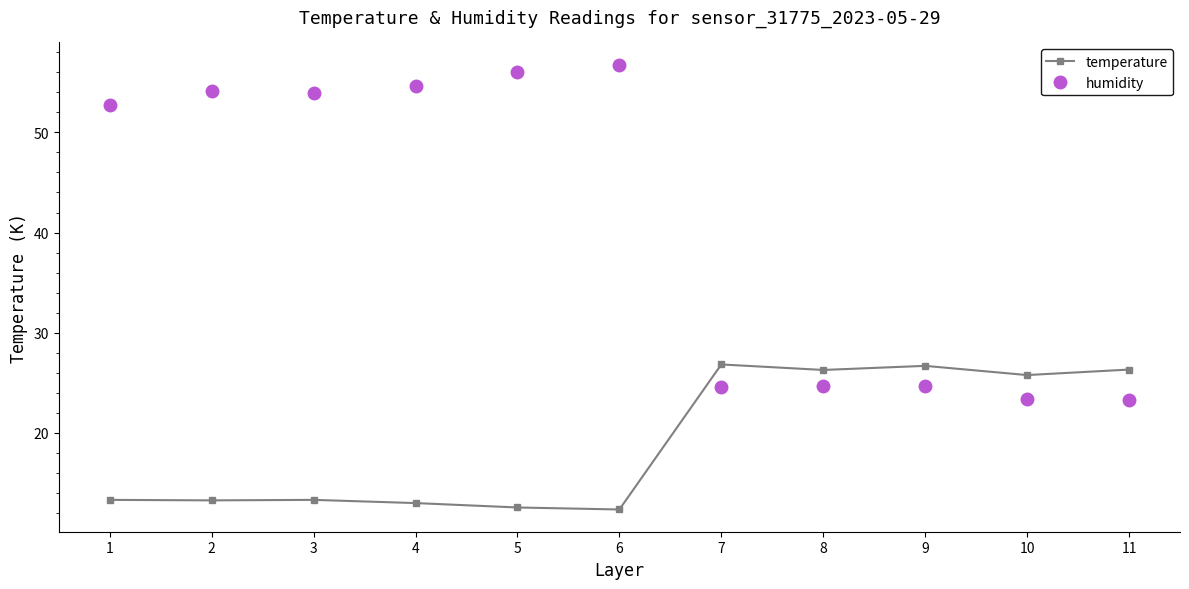

True or false: humidity has a value of 24.6 at 7.

True